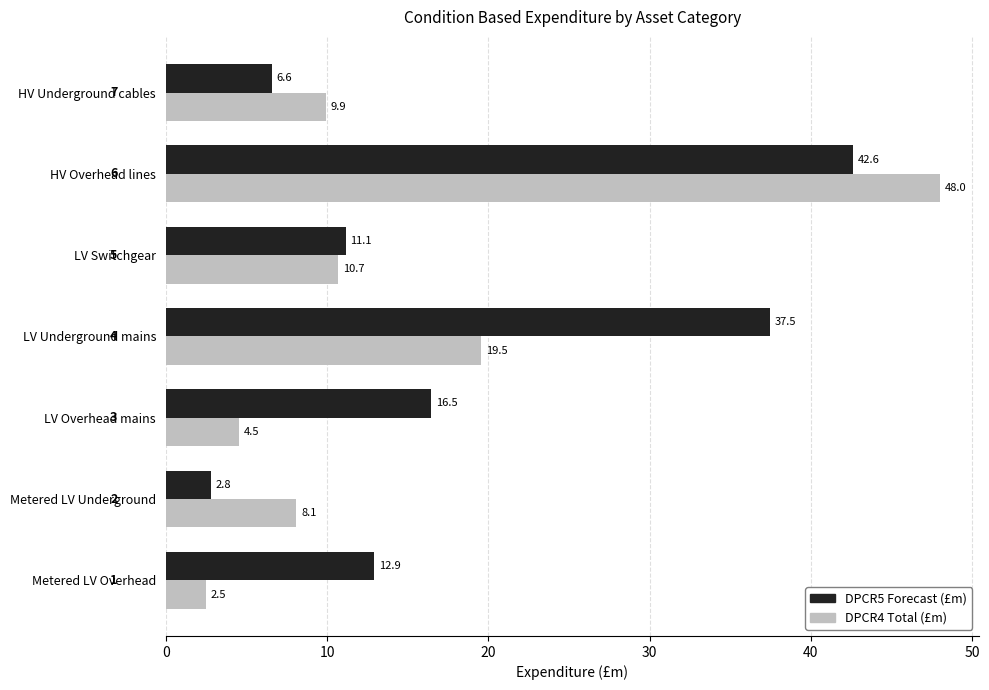

At which category is the sum across all series the highest?

HV Overhead lines